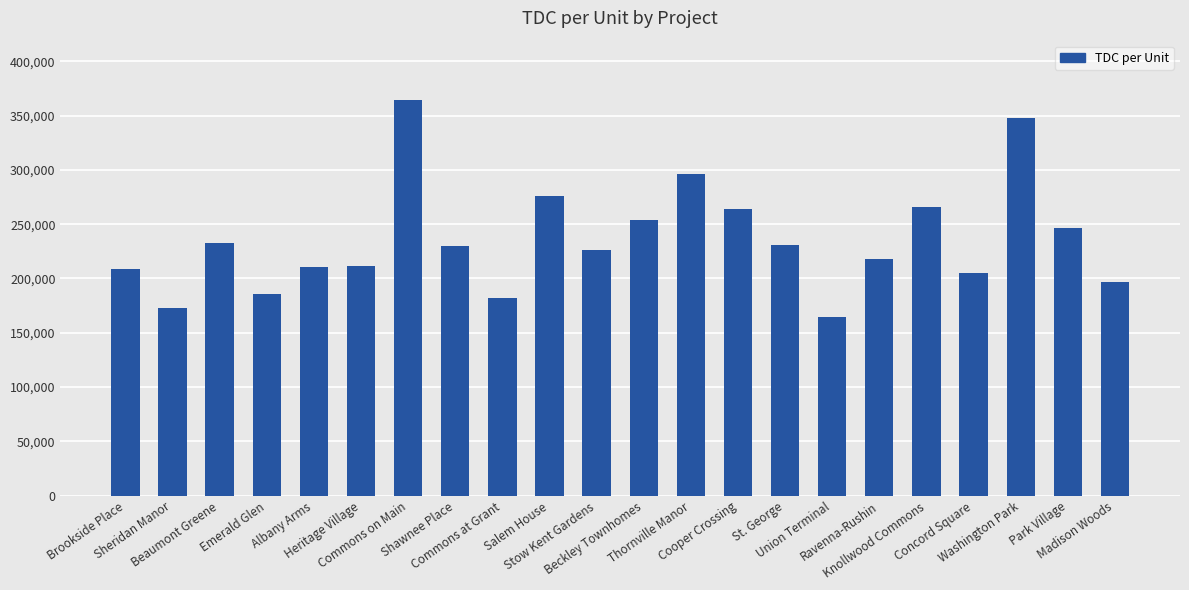

What is the ratio of the value at Brookside Place to the value at Knollwood Commons?

0.8